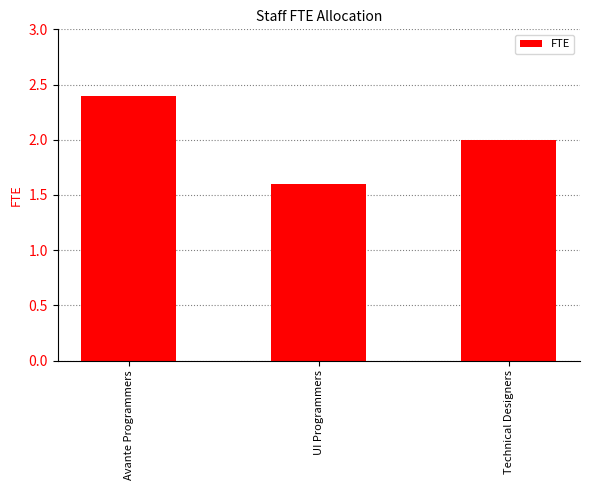

How many values are below 2?

1